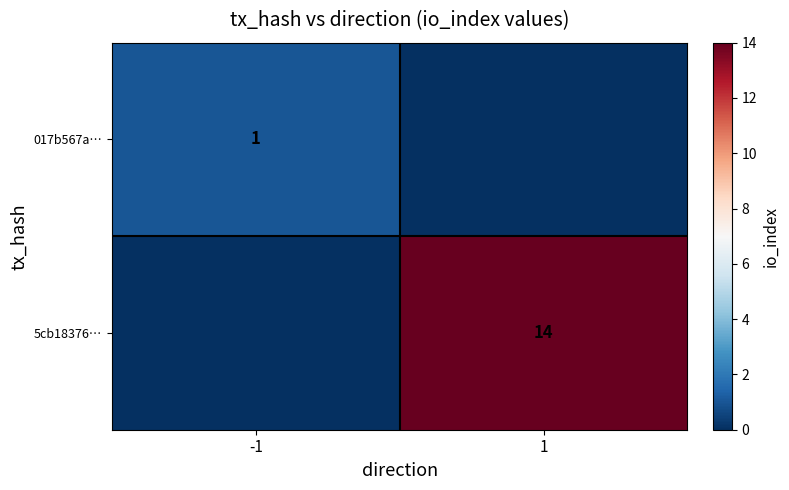

Is it true that 5cb18376… equals 14 at 1?

True